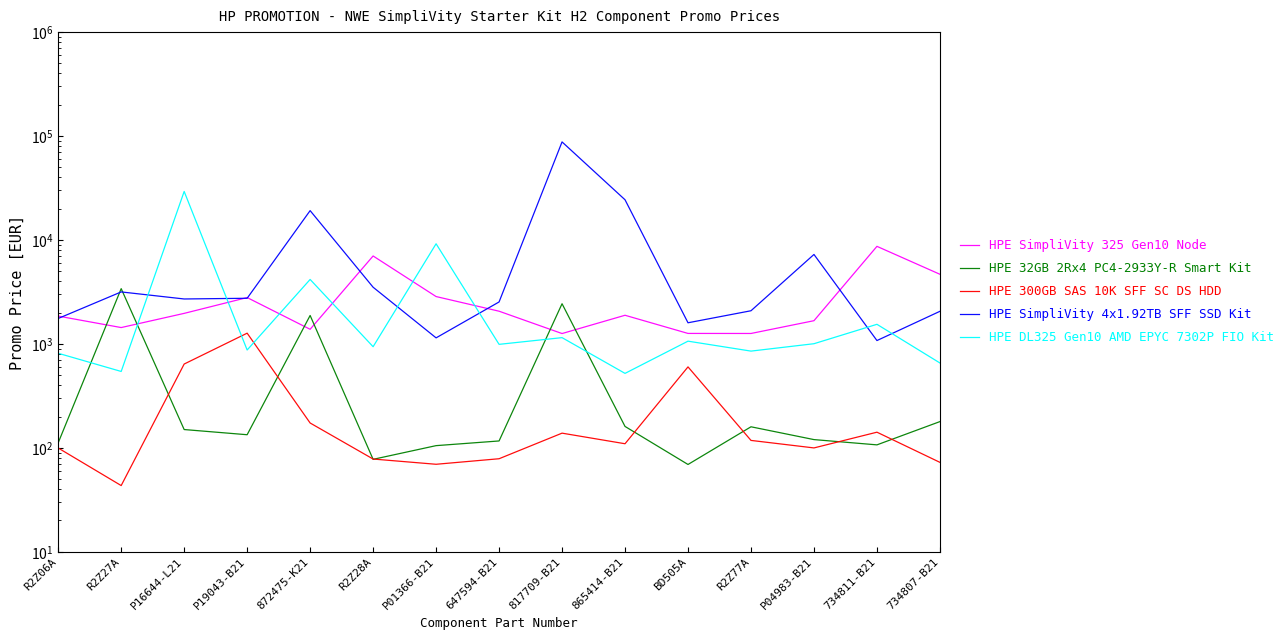

How many times do HPE SimpliVity 4x1.92TB SFF SSD Kit and HPE 32GB 2Rx4 PC4-2933Y-R Smart Kit cross each other?

2